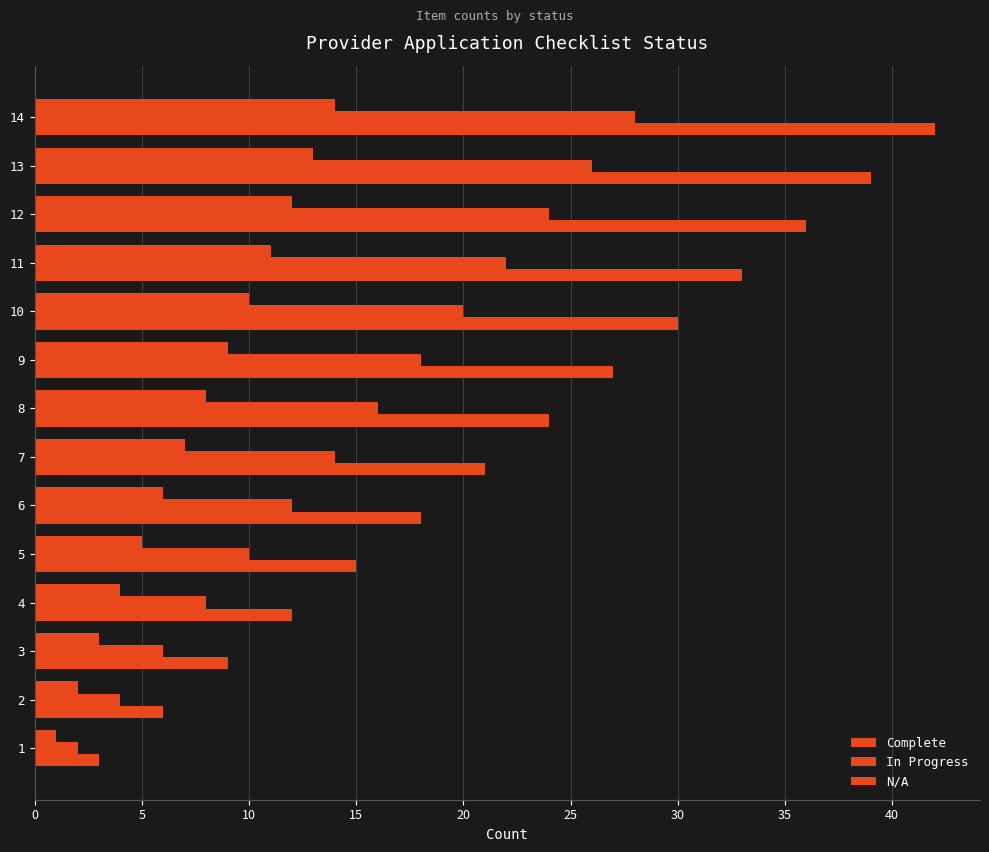

Which series has the widest spread of values?

N/A